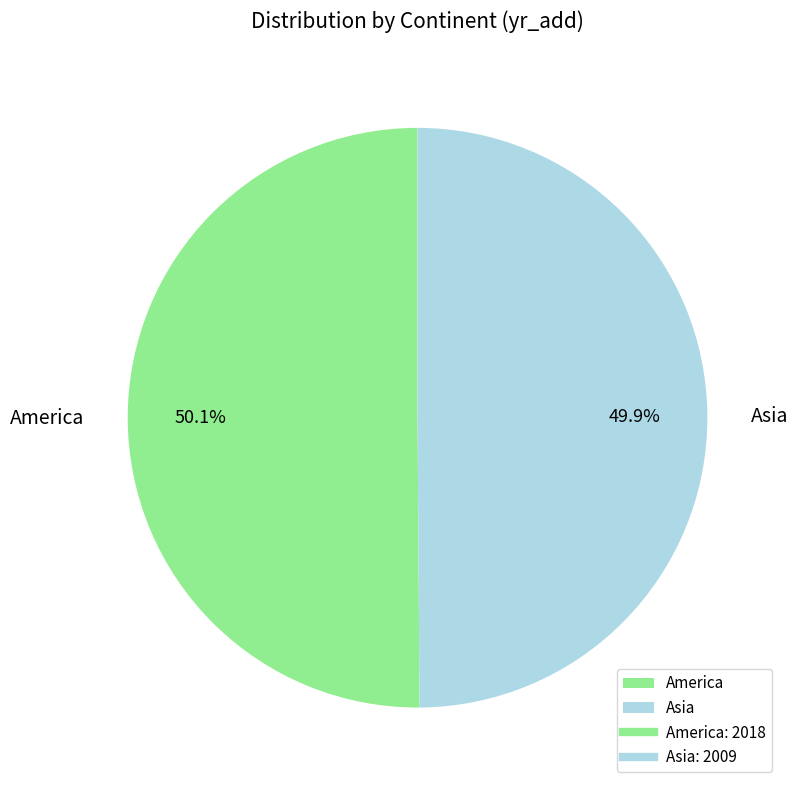

True or false: Asia accounts for 50% of the total.

True